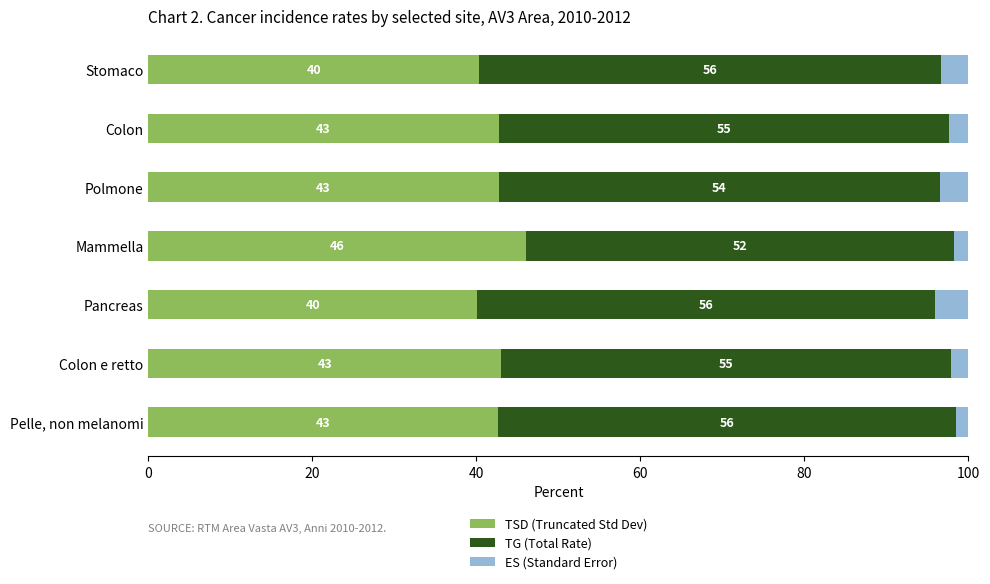

What is the minimum value for TSD (Truncated Std Dev)?

40.1